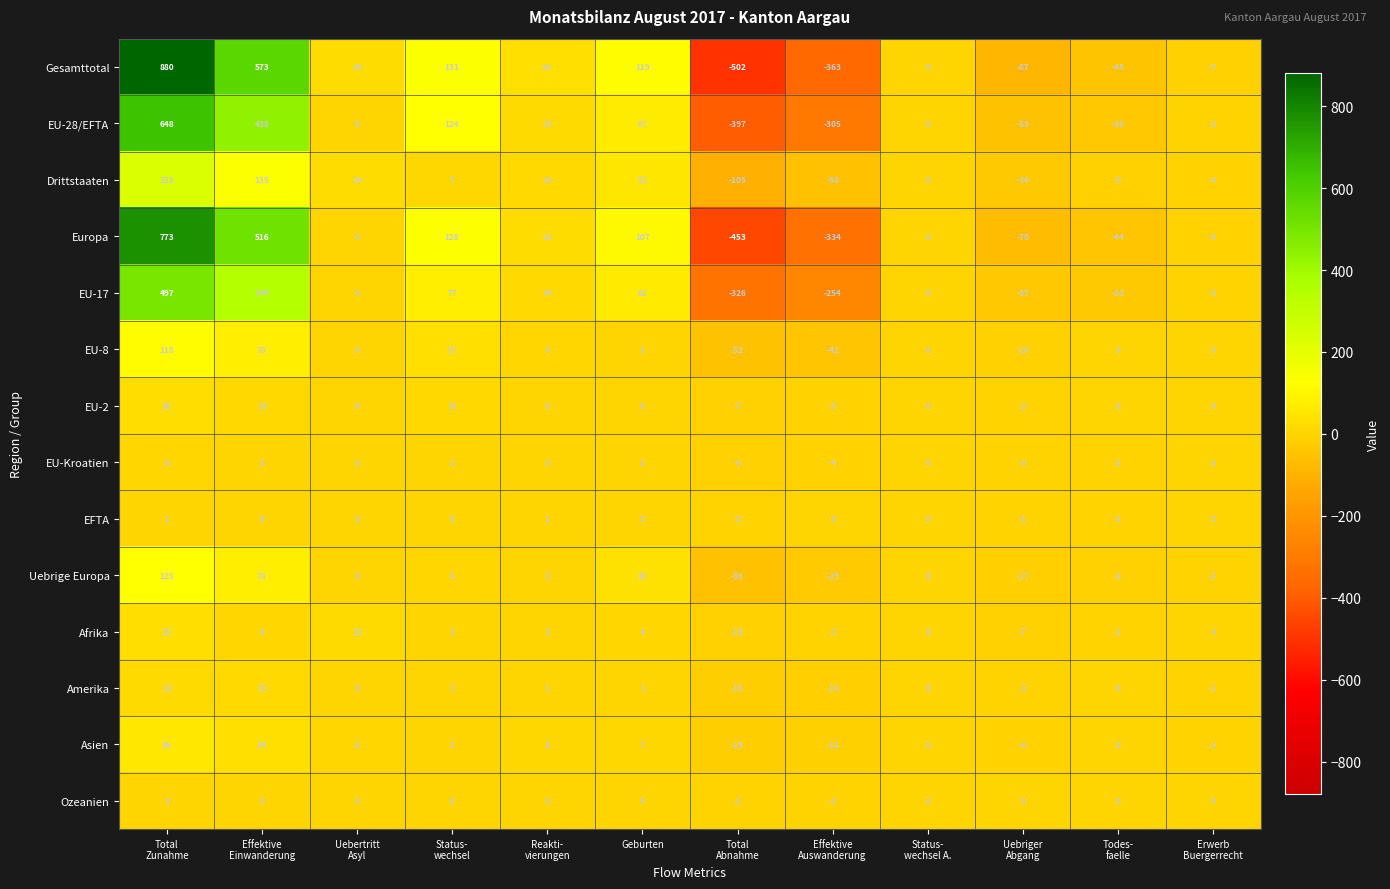

What is the minimum value for Asien?

-19